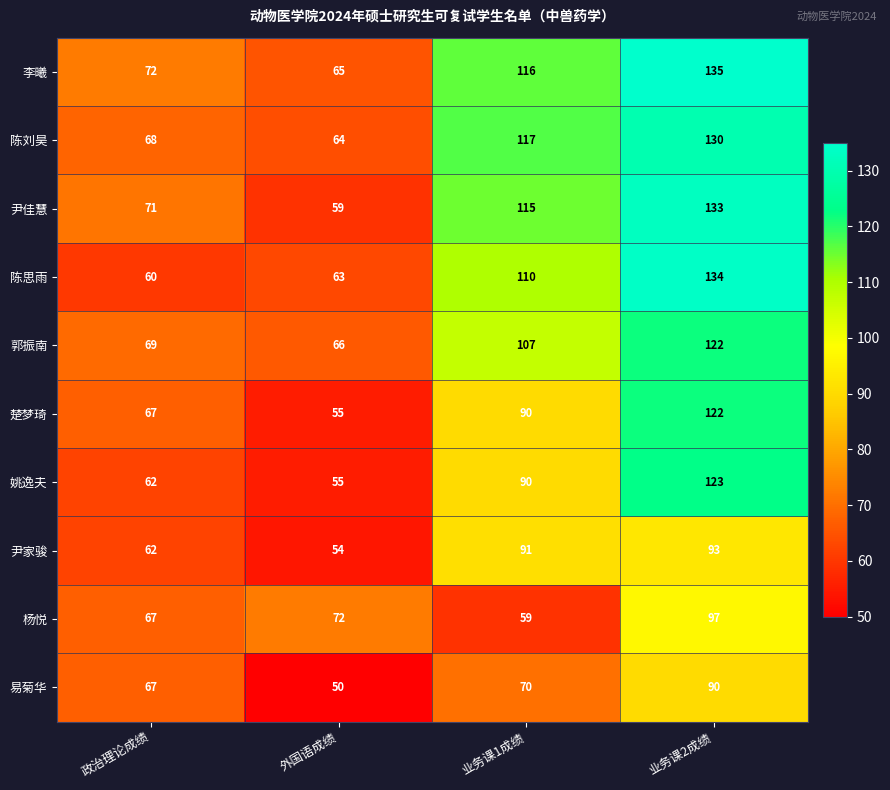

The 郭振南 series shows 121 at 政治理论成绩. True or false?

False